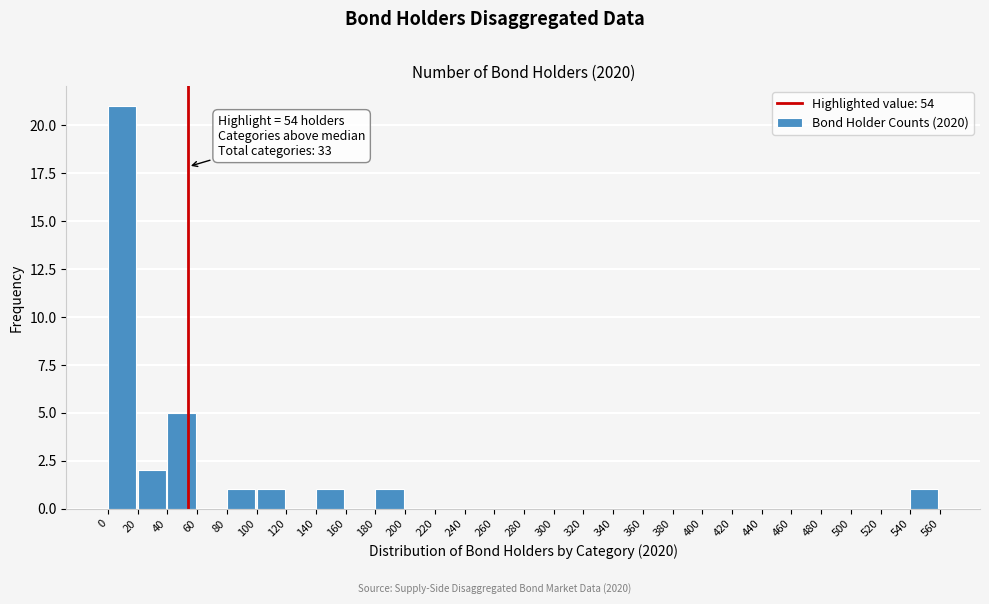

Which range on the x-axis has the tallest bar?

0 to 20